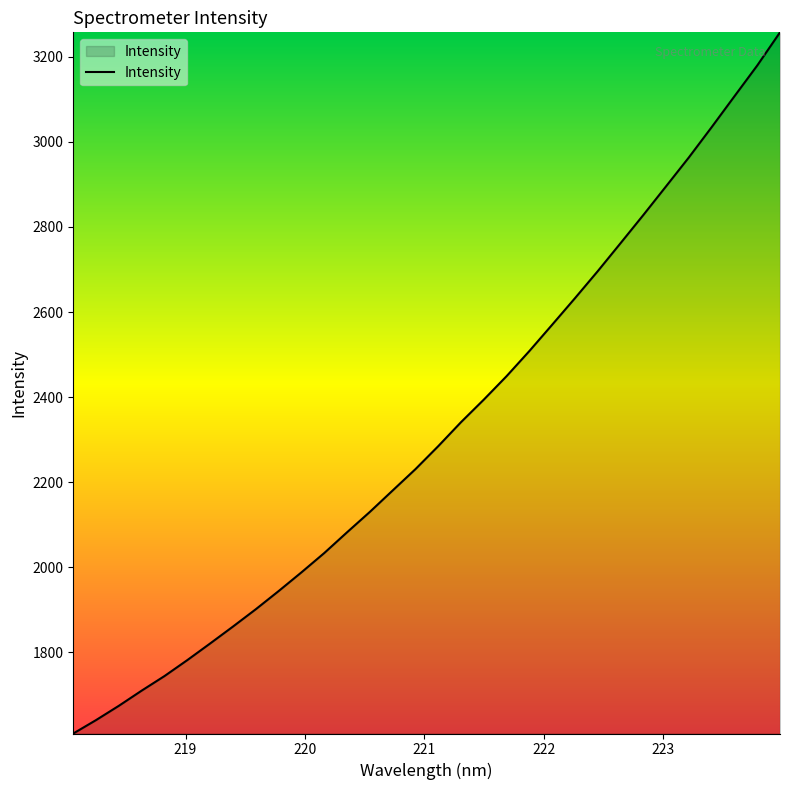

What is the smallest value displayed?

1608.6